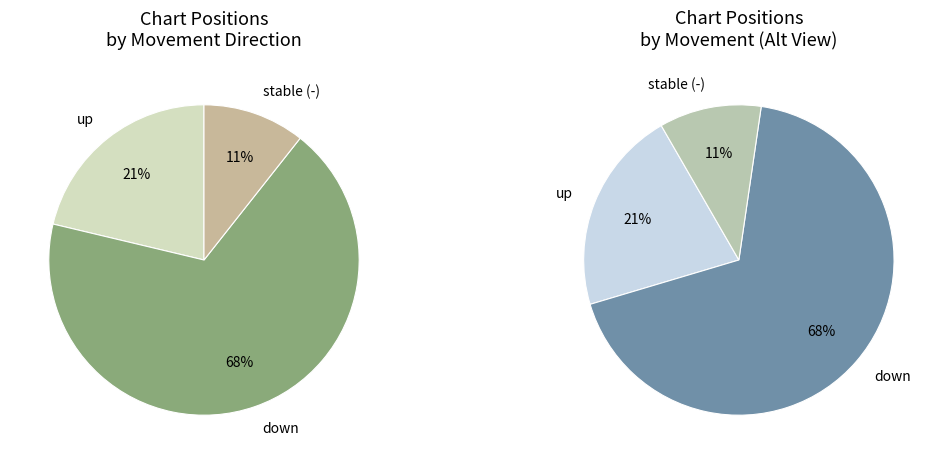

Approximately how many times larger is the value at up compared to down?

0.3